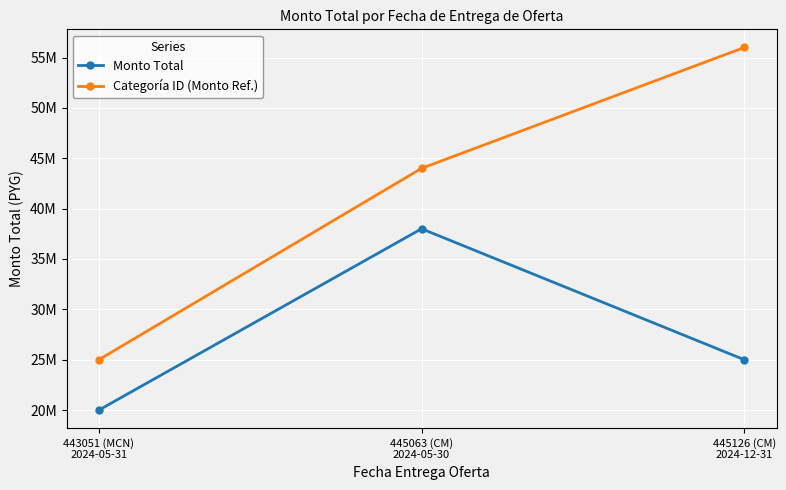

What is the value of the Monto Total point at the 1st from the left?

20000000